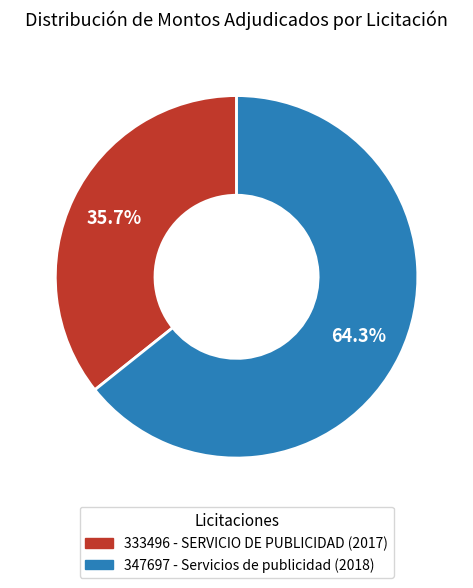

Which category accounts for the majority?

347697 - Servicios de publicidad (2018)